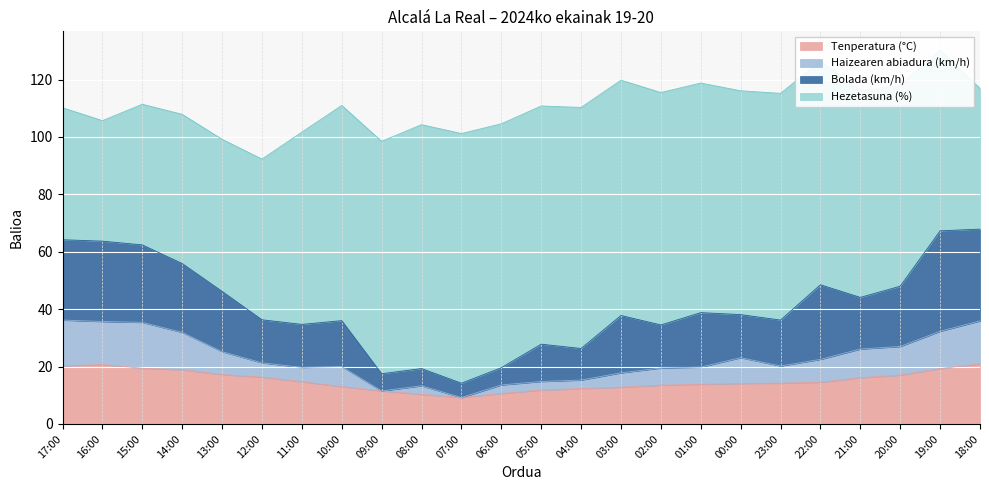

What is the label of the 22nd point from the right?

15:00